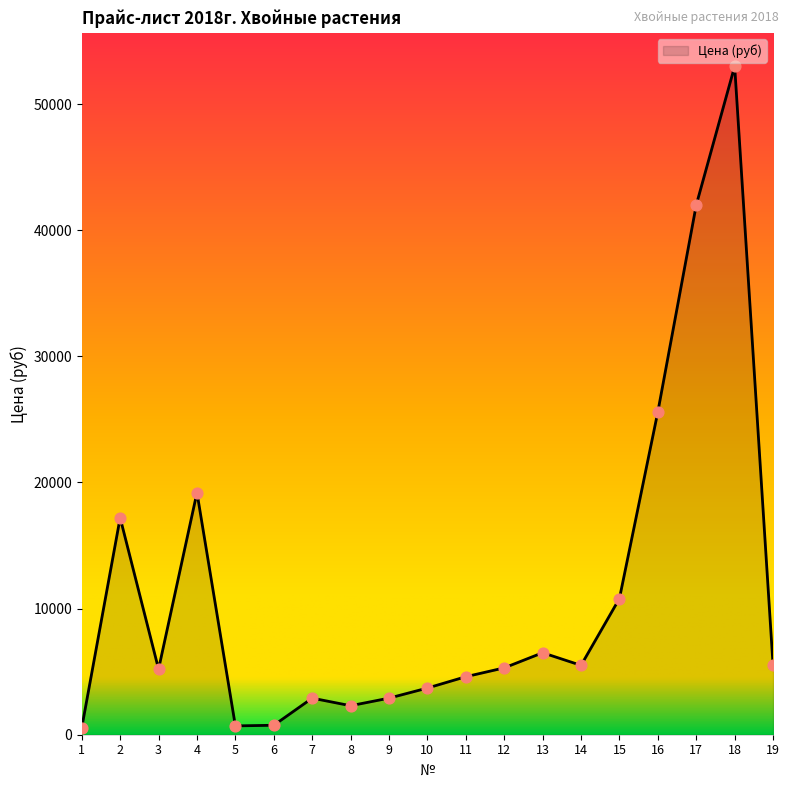

What is the ratio of the value at 10 to the value at 14?

0.7